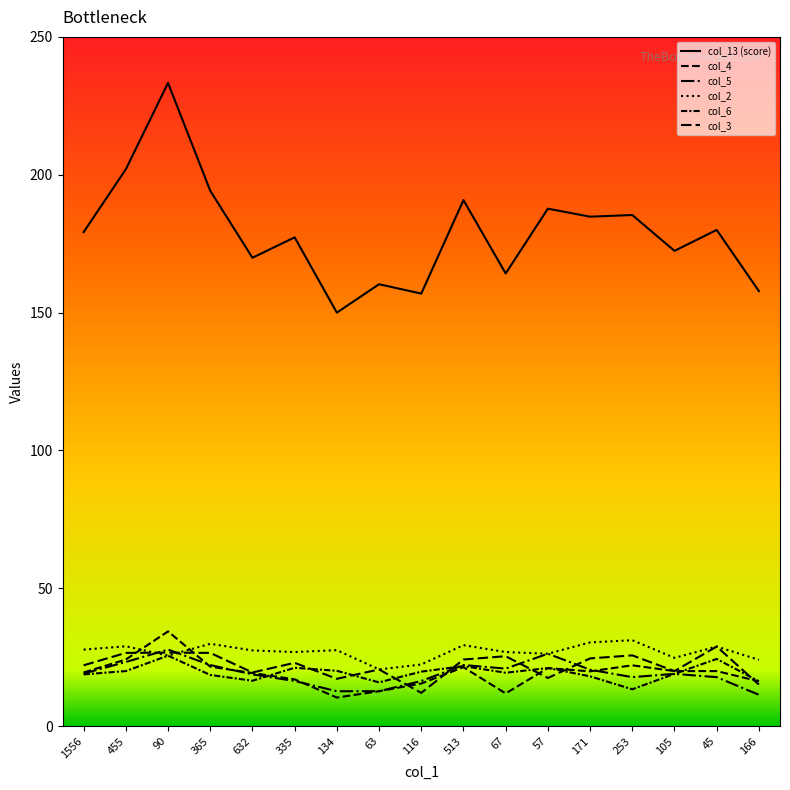

Rank the series at 166 from highest to lowest value.

col_13 (score), col_2, col_4, col_6, col_3, col_5